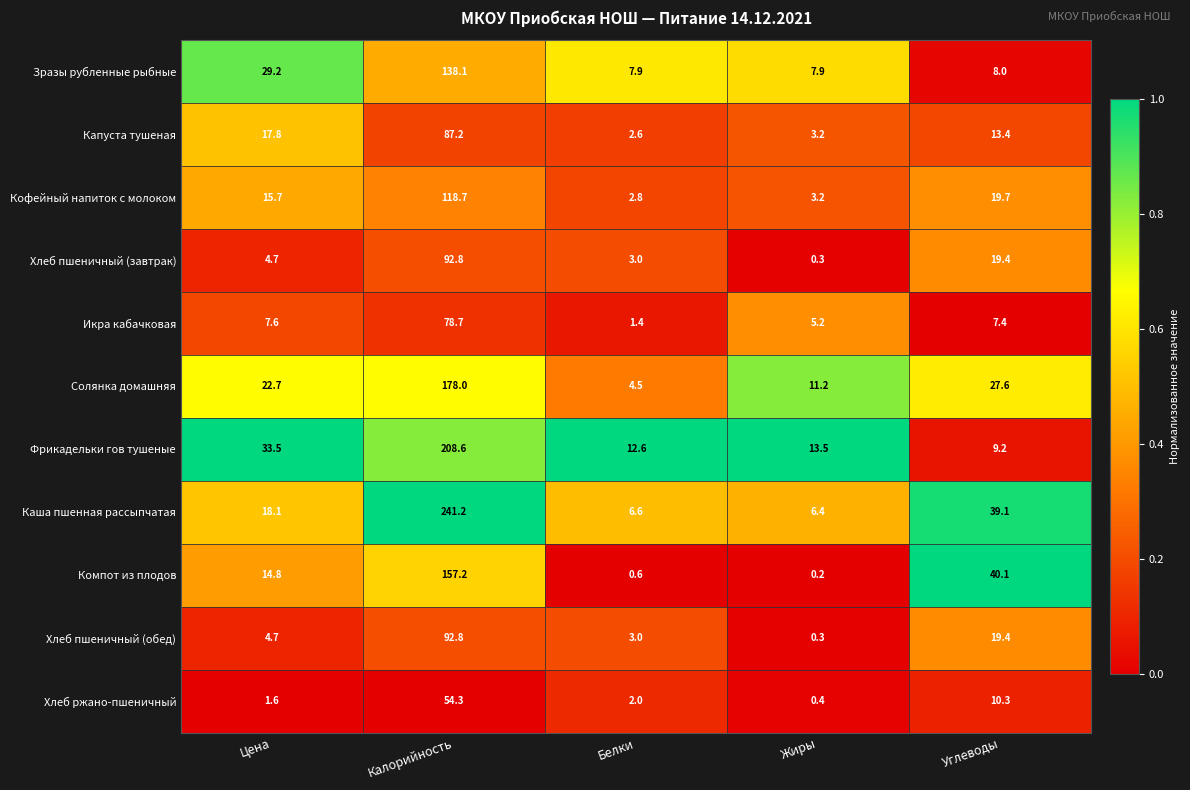

Where is Зразы рубленные рыбные nearest to the value 73?

Цена